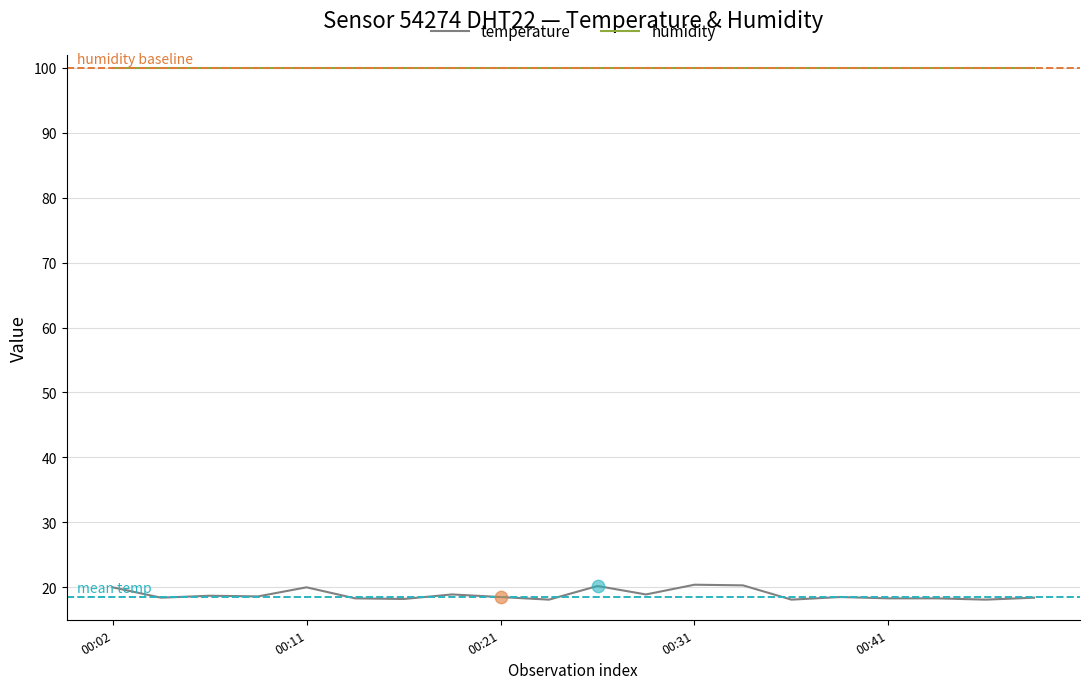

What is the smallest value displayed?

18.1